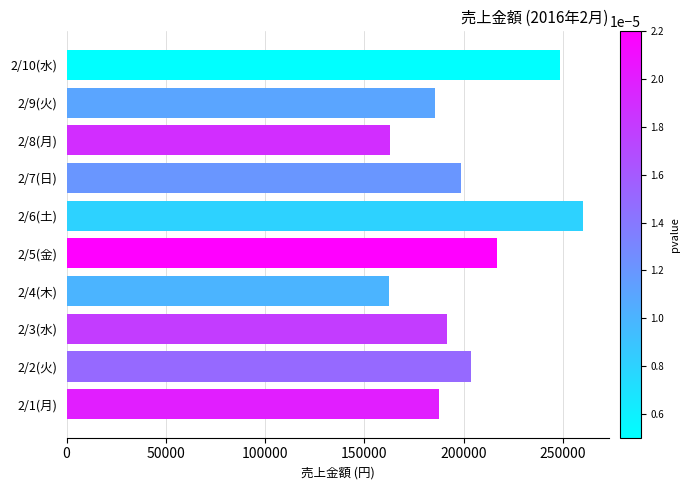

What is the change in value from 2/2(火) to 2/3(水)?

-12430